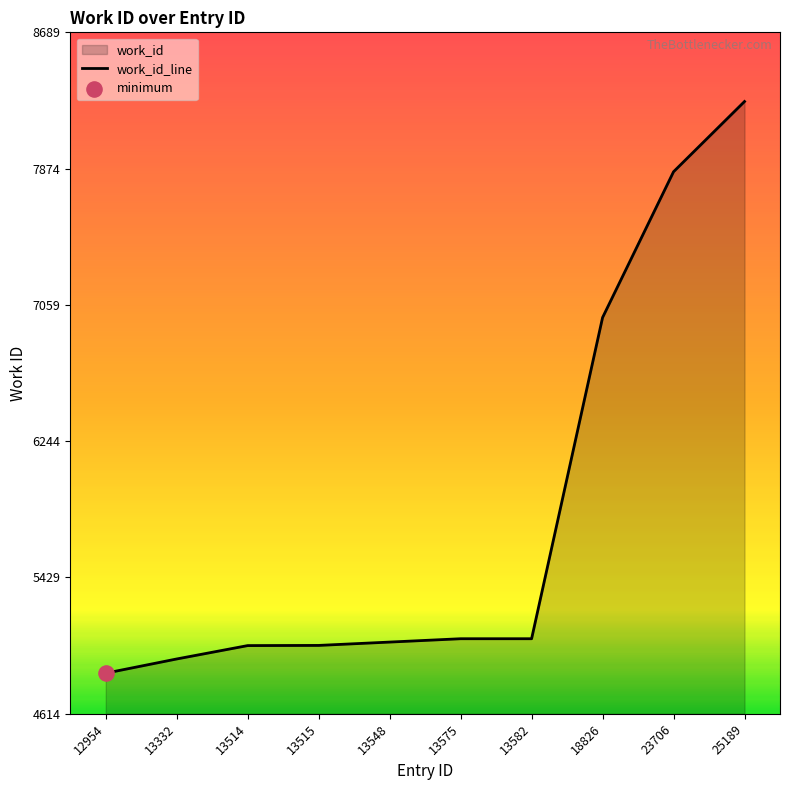

What is the ratio of the value at 18826 to the value at 13332?

1.4